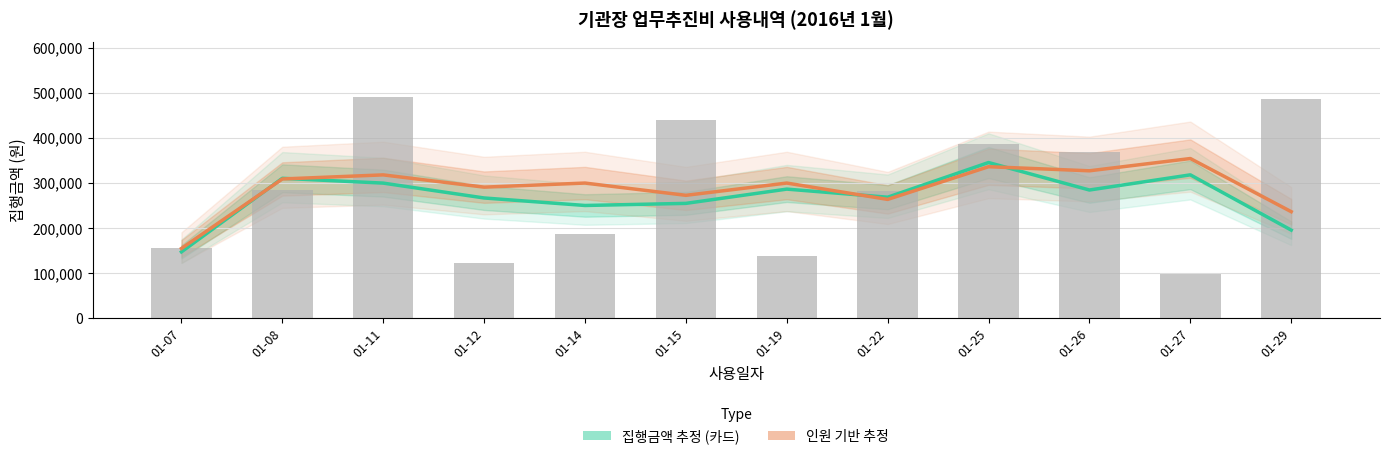

How many values in the 인원 기반 추정 series exceed 299444?

7